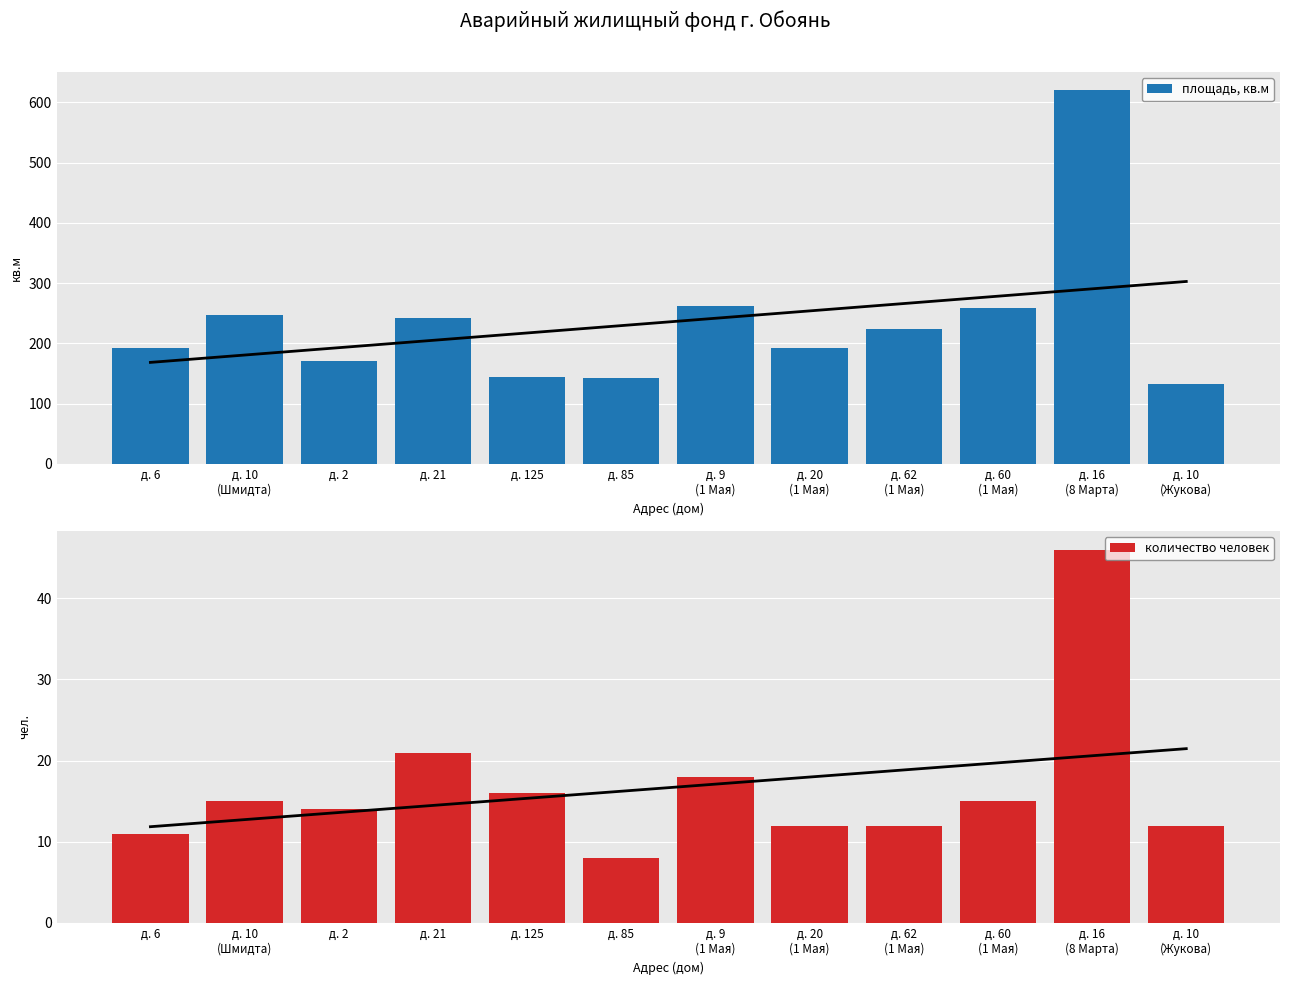

What position from the left is д. 20
(1 Мая)?

8